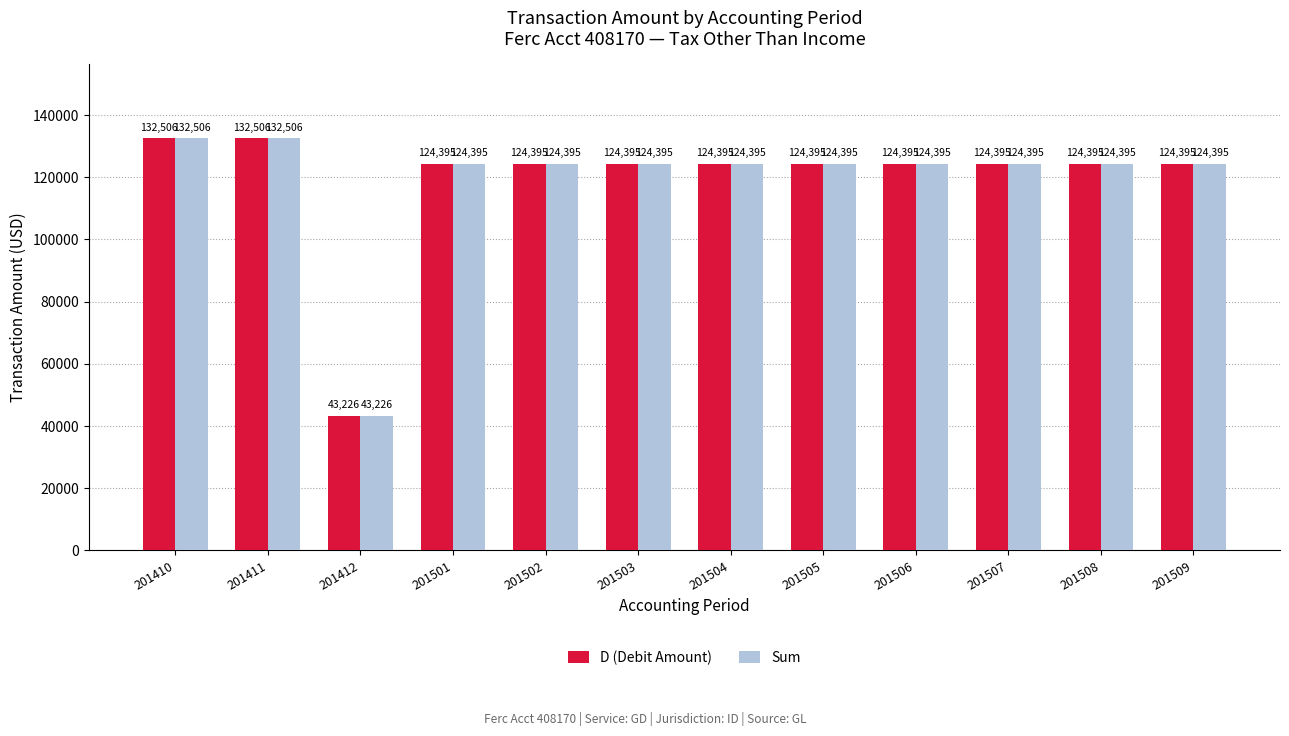

Reading right to left, what are all the values shown in this chart?

D (Debit Amount): 124395	124395	124395	124395	124395	124395	124395	124395	124395	43226	132506	132506
Sum: 124395	124395	124395	124395	124395	124395	124395	124395	124395	43226	132506	132506